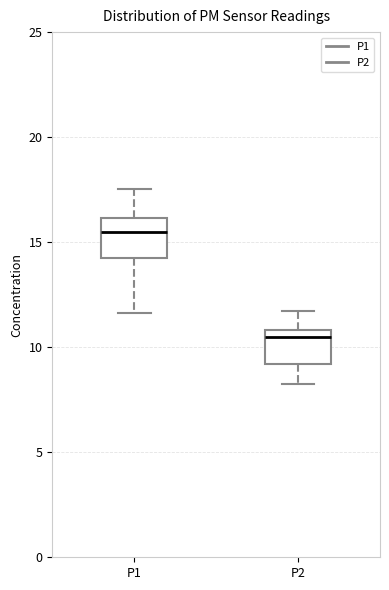

Reading left to right, transcribe this box plot: for each box, give where its median line is, the range the box spans, and where its two whiskers end, as read against the y-axis. The values are not printed on the chart, so give them approximately, as read against the axis.

P1: median 15.5, box 14.5 to 16.0, whiskers 11.5 to 17.5
P2: median 10.5, box 9.0 to 11.0, whiskers 8.5 to 11.5